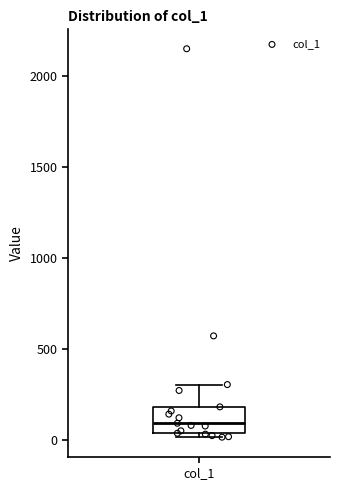

Transcribe this box plot: give where the median line is, the range the box spans, and where the two whiskers end, as read against the y-axis. The values are not printed on the chart, so give them approximately, as read against the axis.

median 100, box 50 to 200, whiskers 0 to 300